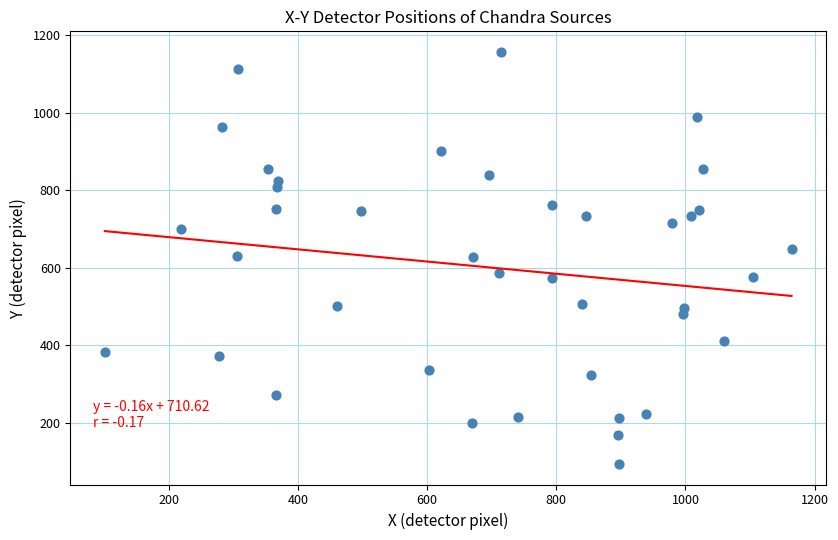

What is the range of Y values (max minus min)?

1062.5